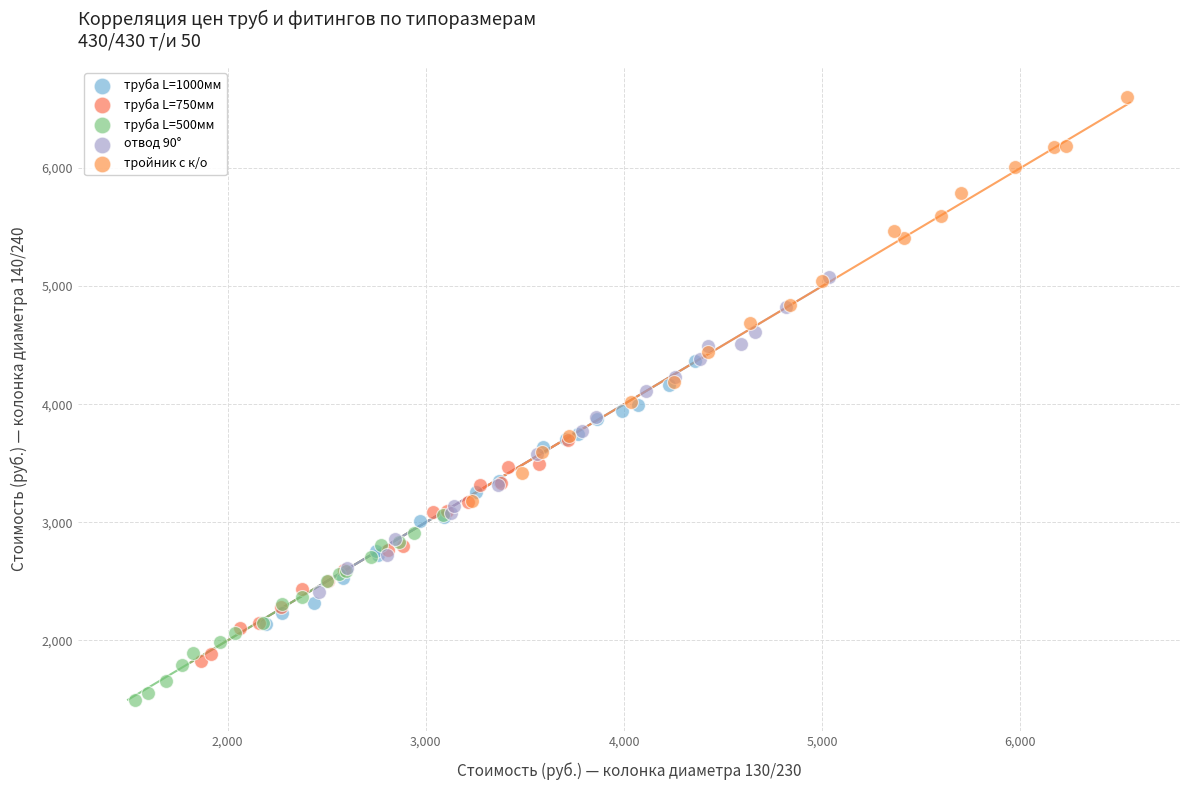

What are all the series names shown in the legend?

труба L=1000мм, труба L=750мм, труба L=500мм, отвод 90°, тройник с к/о